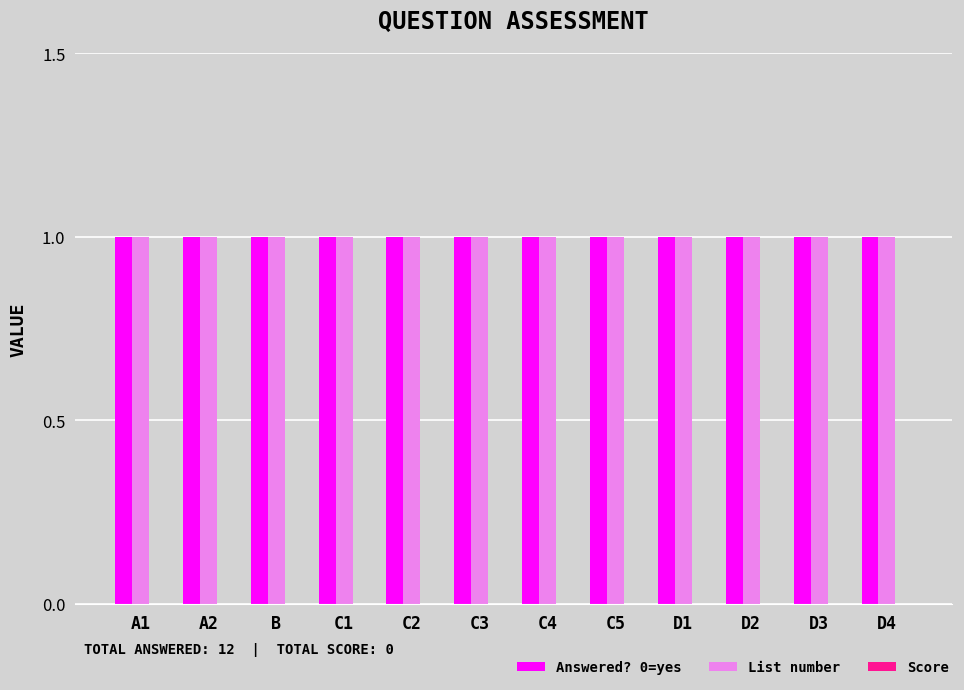

Read the Answered? 0=yes value at A2.

1